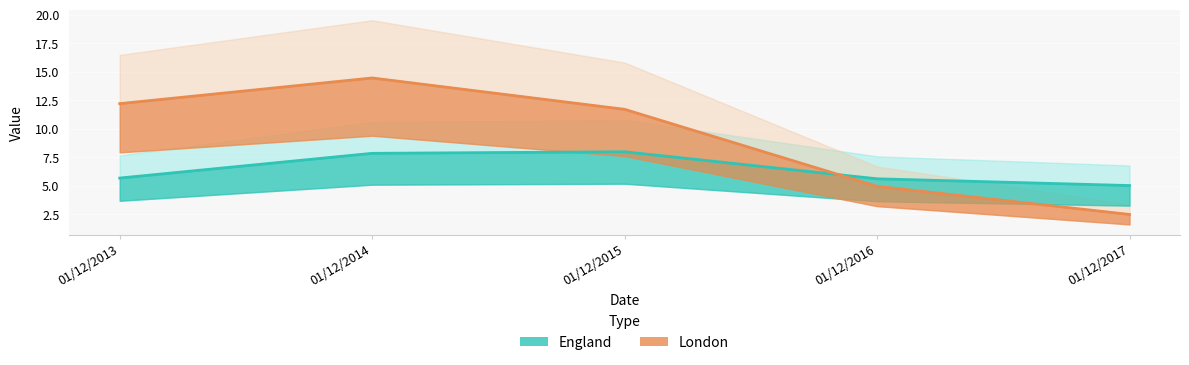

What are all the series names shown in the legend?

England, London